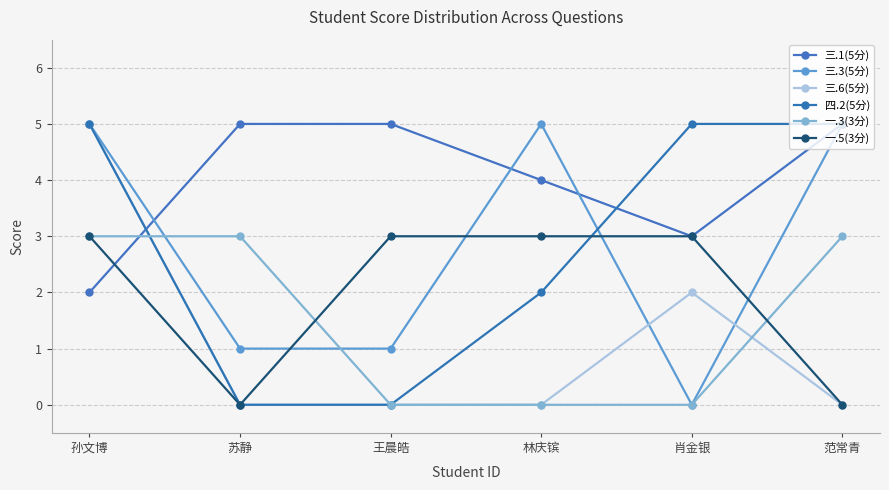

Reading left to right, transcribe all the data shown in this chart.

三.1(5分): 孙文博=2	苏静=5	王晨皓=5	林庆镔=4	肖金银=3	范常青=5
三.3(5分): 孙文博=5	苏静=1	王晨皓=1	林庆镔=5	肖金银=0	范常青=5
三.6(5分): 孙文博=5	苏静=0	王晨皓=0	林庆镔=0	肖金银=2	范常青=0
四.2(5分): 孙文博=5	苏静=0	王晨皓=0	林庆镔=2	肖金银=5	范常青=5
一.3(3分): 孙文博=3	苏静=3	王晨皓=0	林庆镔=0	肖金银=0	范常青=3
一.5(3分): 孙文博=3	苏静=0	王晨皓=3	林庆镔=3	肖金银=3	范常青=0